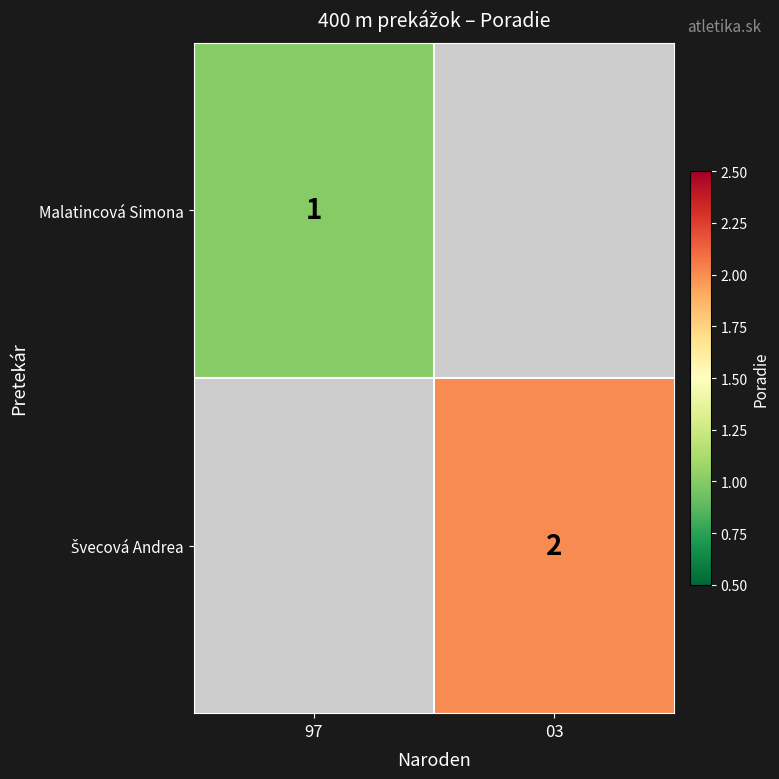

What is the maximum value shown in the chart?

2.0